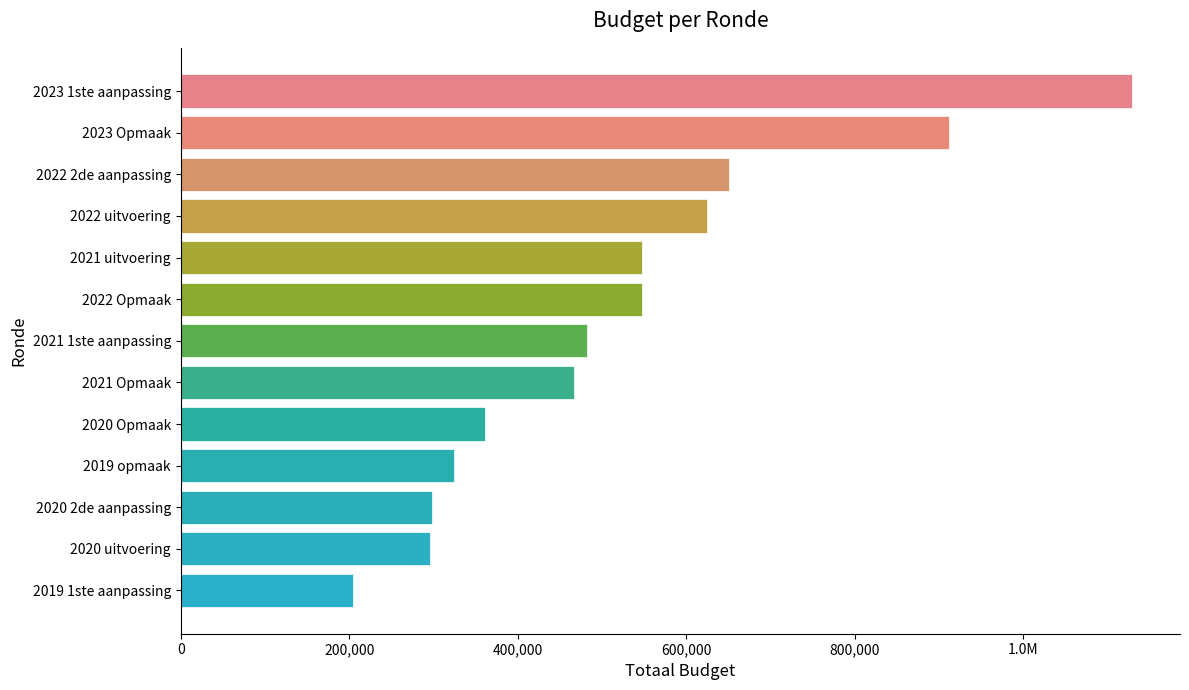

Does the chart contain any negative values?

No